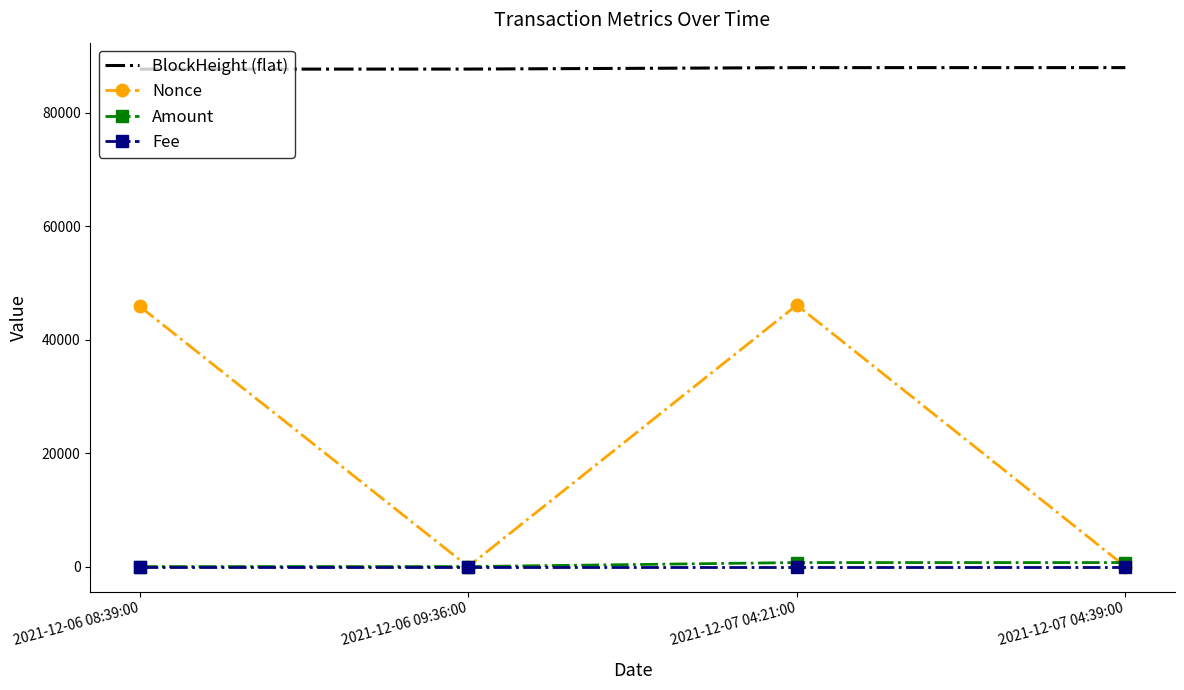

Is it true that Nonce equals 1.0 at 2021-12-07 04:39:00?

True